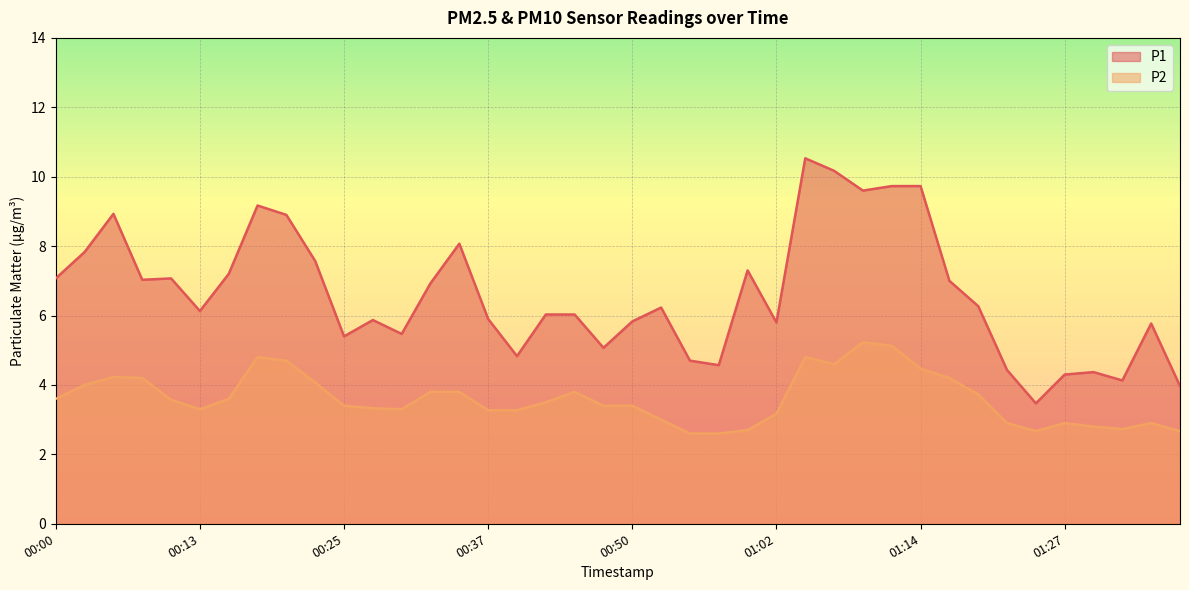

Which has a higher value, 01:05 or 01:29?

01:05